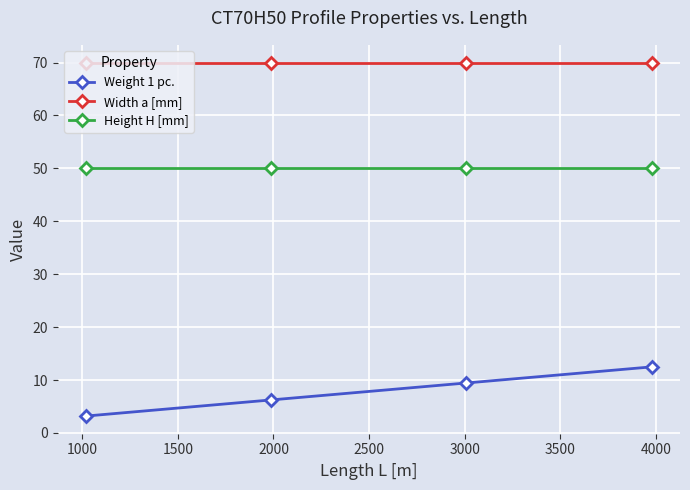

Which series has the widest spread of values?

Weight 1 pc.